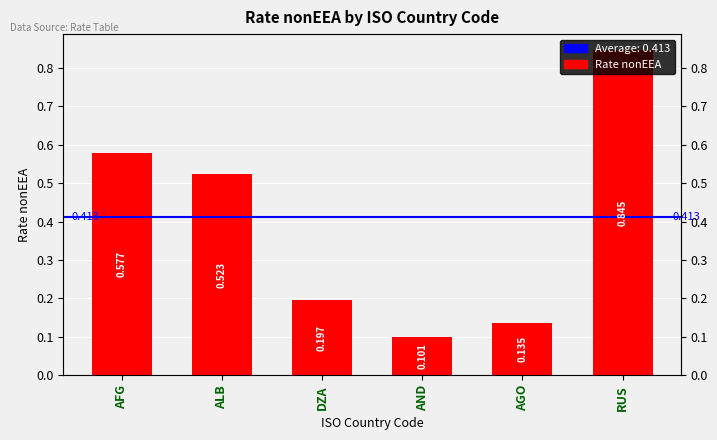

What is the sum of the values at AGO and DZA?

0.3